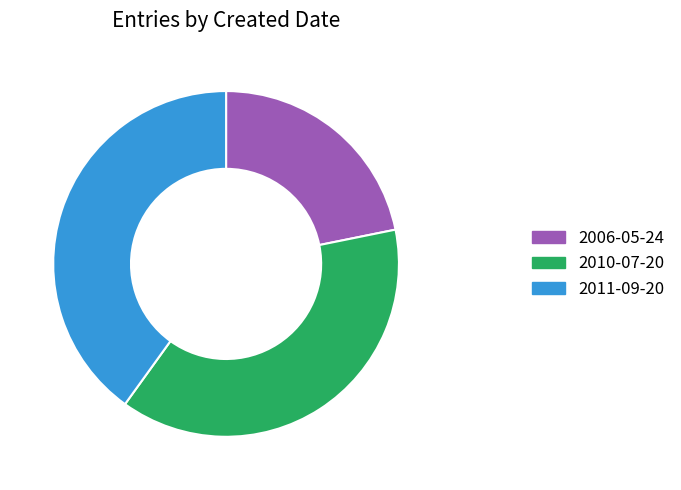

Approximately how many times larger is the value at 2010-07-20 compared to 2011-09-20?

1.0